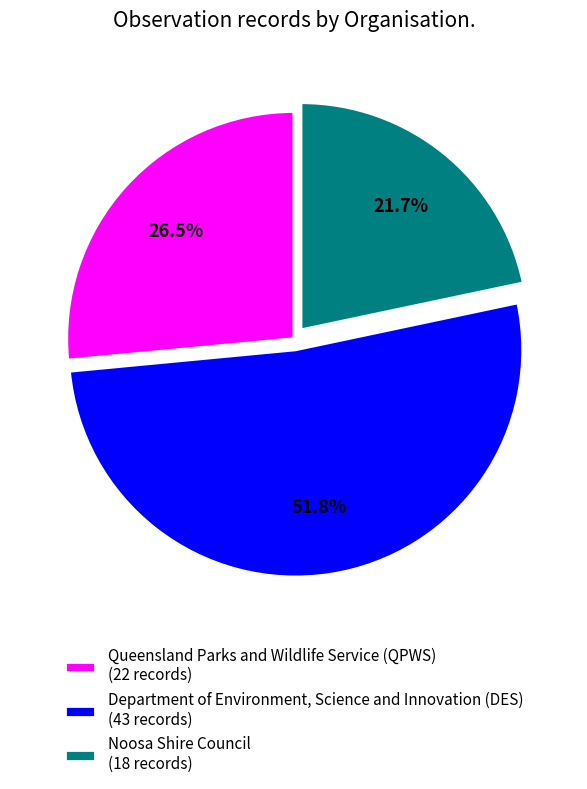

To the nearest percent, what percentage of the pie is Department of Environment, Science and Innovation (DES)?

52%